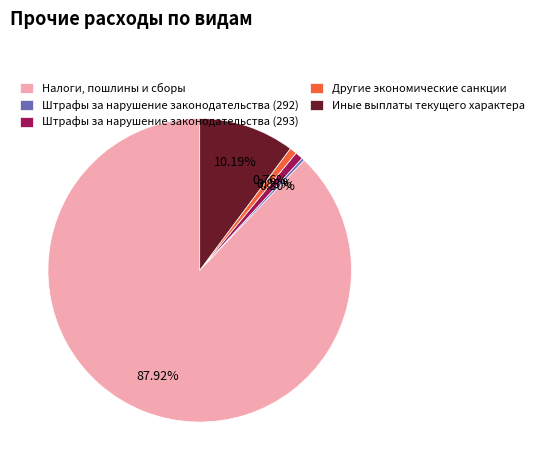

What is the largest slice in the pie chart?

Налоги, пошлины и сборы